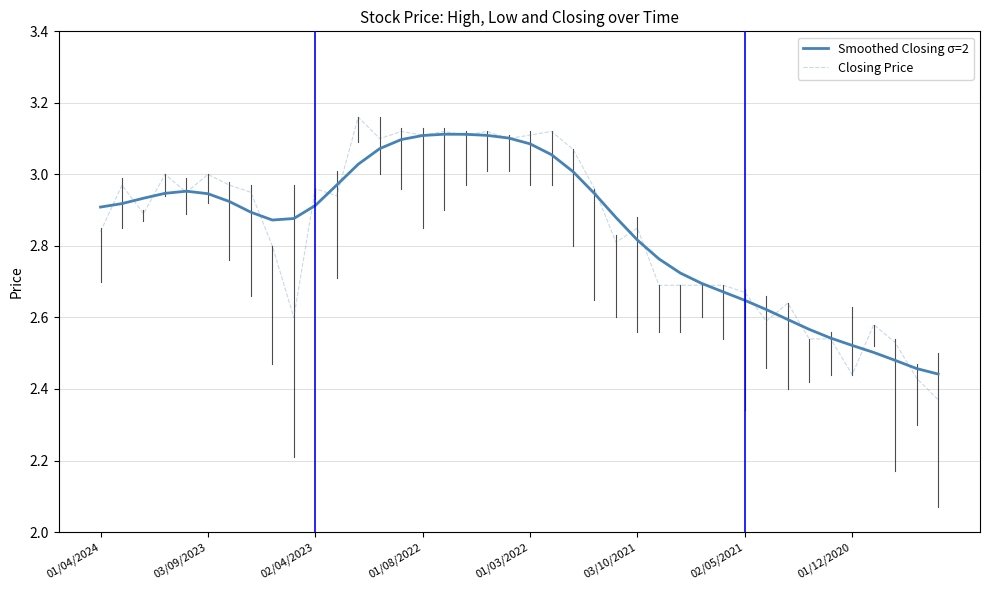

What is the sum of all Closing Price values?

113.8